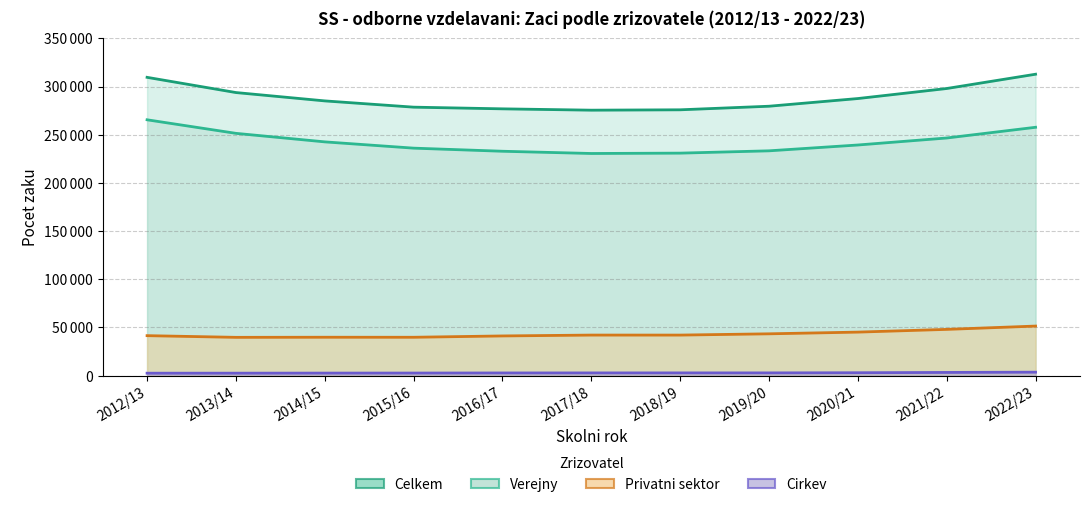

Rank the series by their maximum value, from lowest to highest.

Cirkev, Privatni sektor, Verejny, Celkem